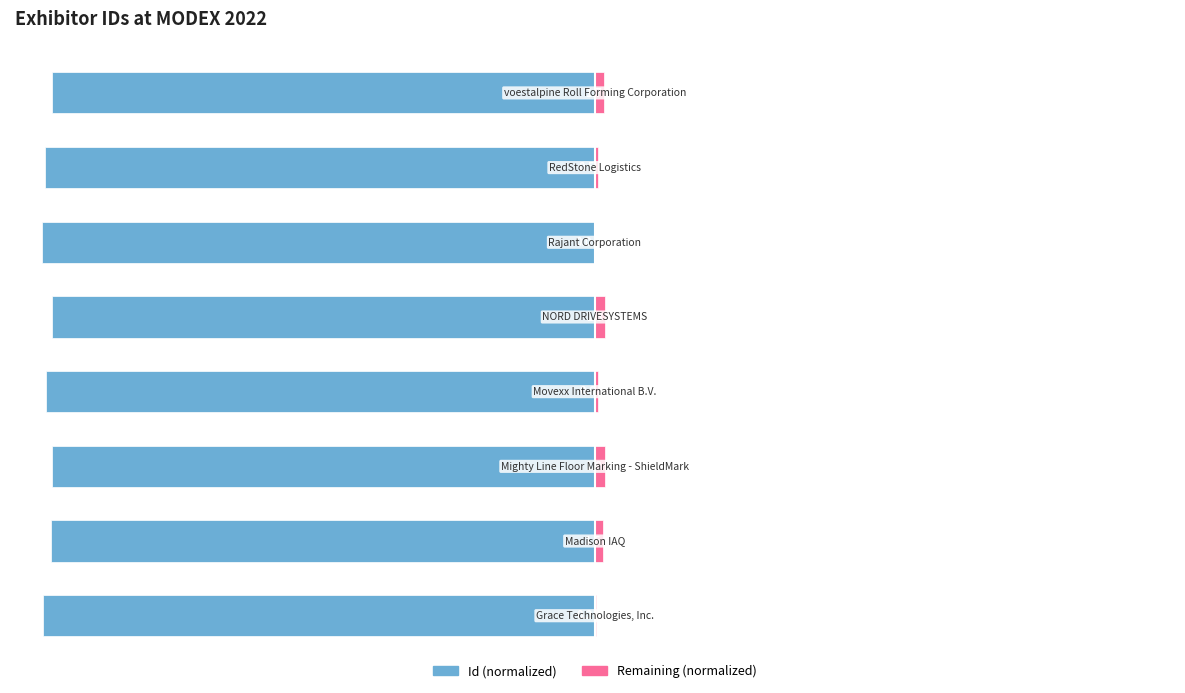

The value of Id (left) at 2 is -136.7. True or false?

False